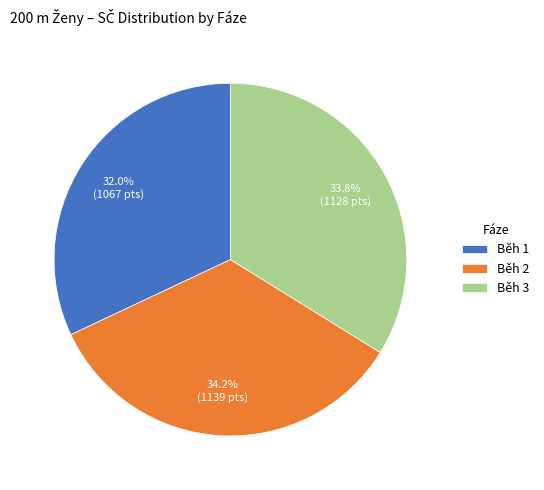

To the nearest percent, what percentage of the pie is Běh 3?

34%